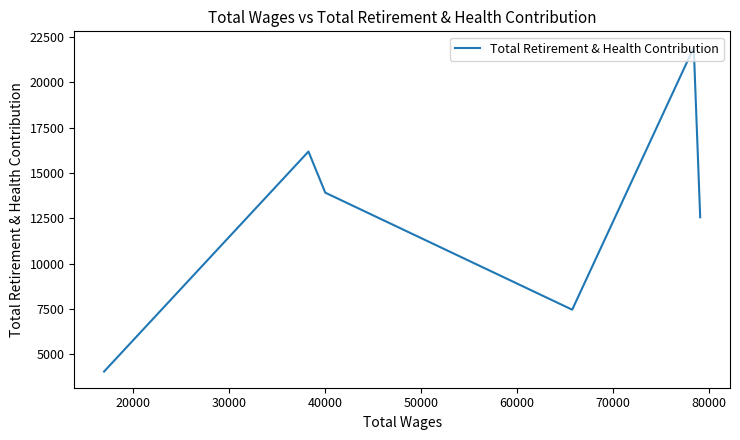

What is the maximum value shown in the chart?

21915